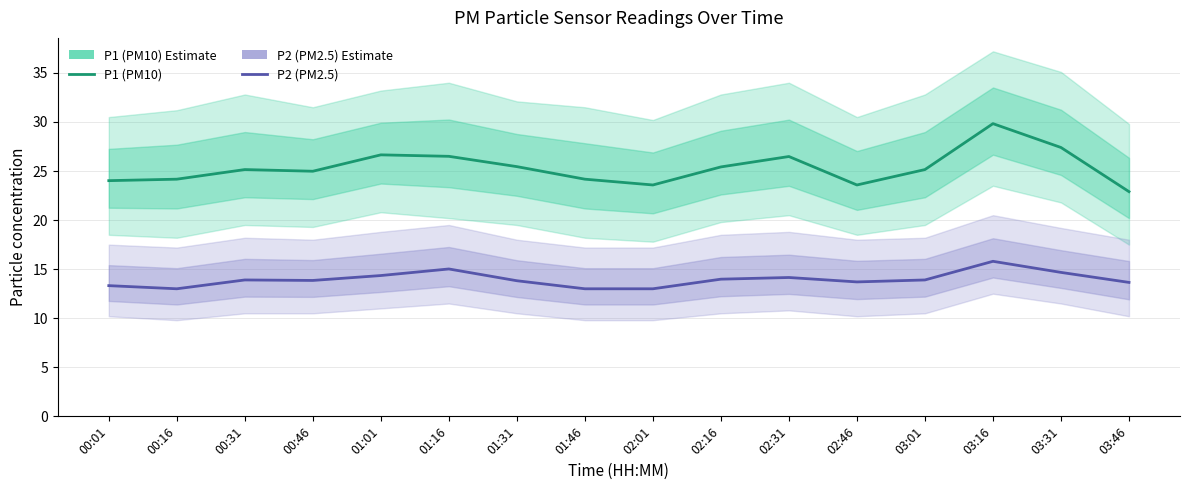

In P2 (PM2.5), how many points are higher than both neighbors (excluding endpoints)?

4